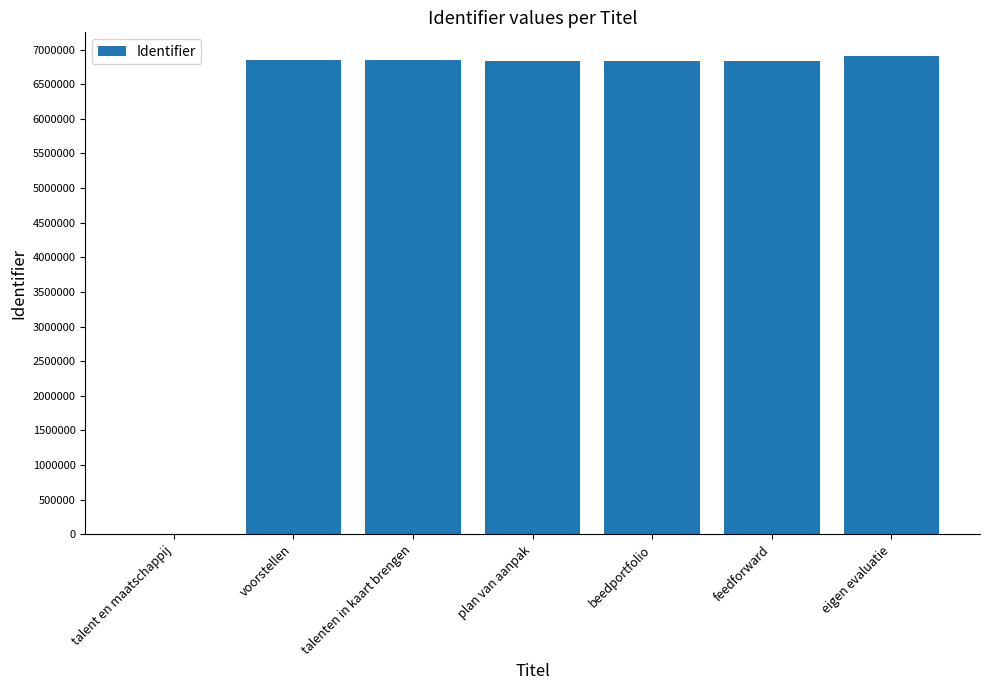

Are the bars horizontal?

No